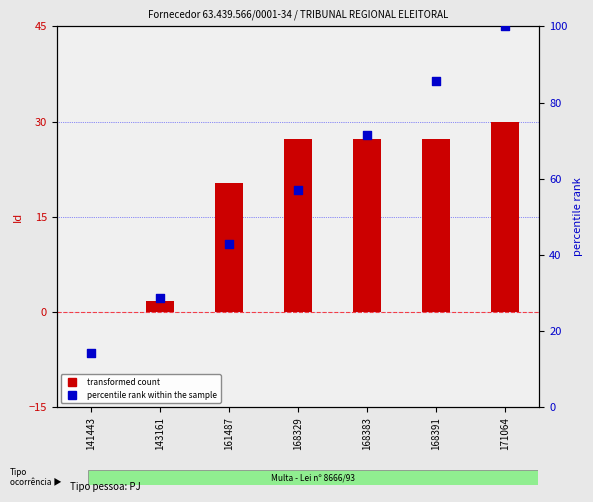

Is the value of transformed count at 168329 greater than the value of percentile rank within the sample at 168383?

No